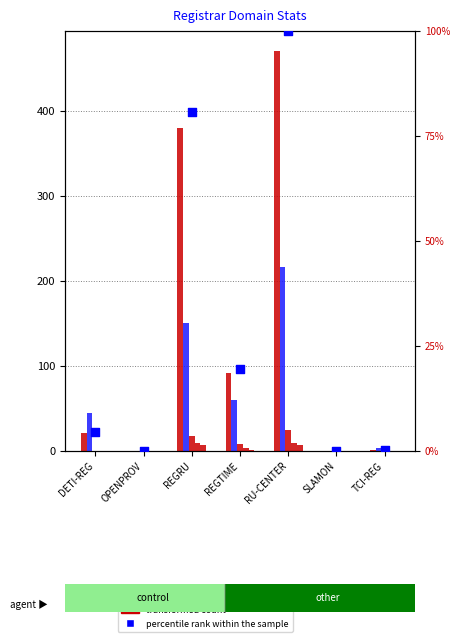

Which series has the widest spread of Y values?

total-domains